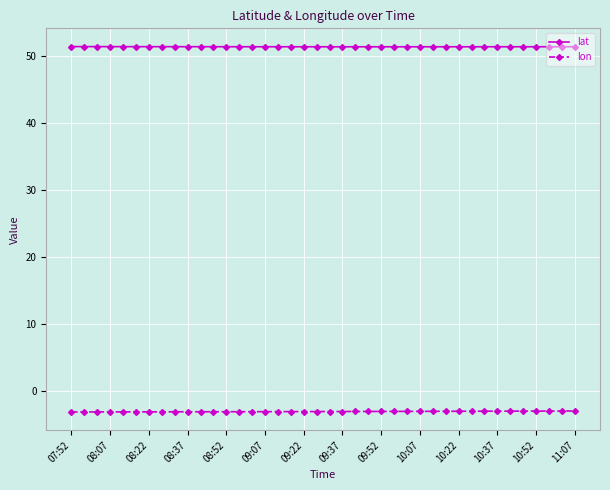

What is the sum of all lat values?

2056.5